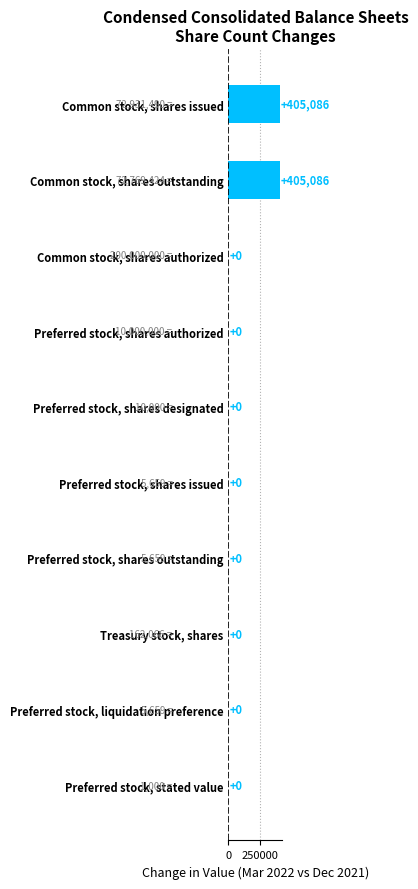

What is the sum of all values?

810172